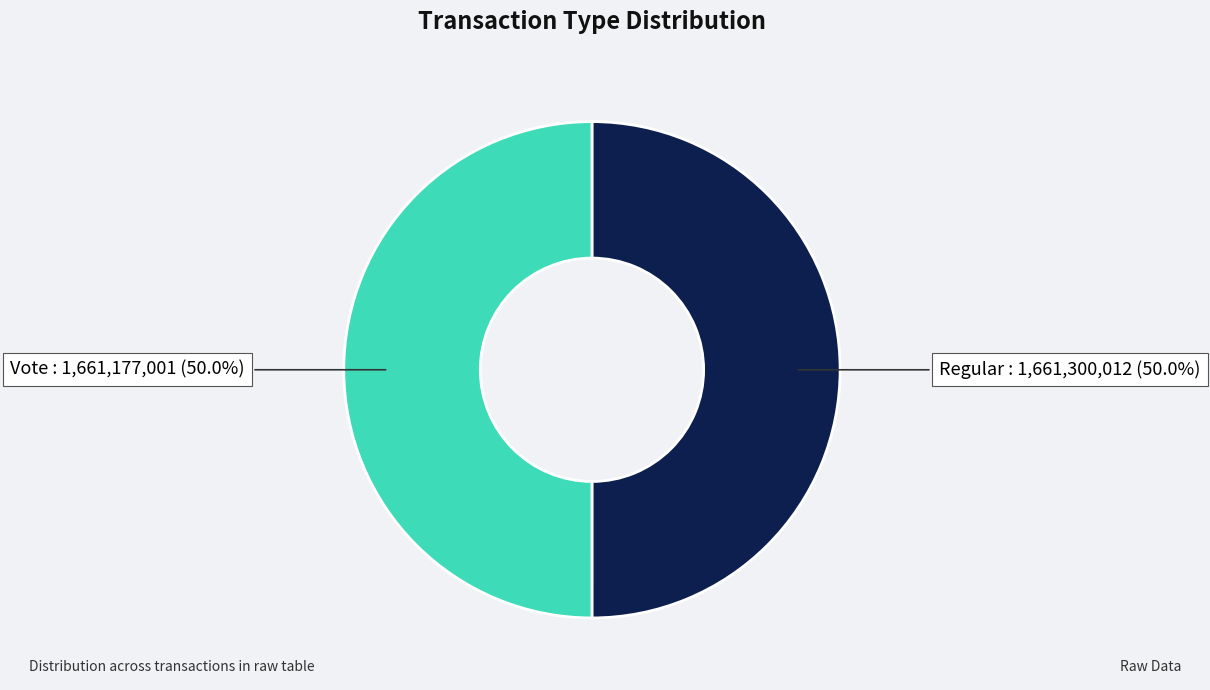

What is the ratio of the value at Vote to the value at Regular?

1.0